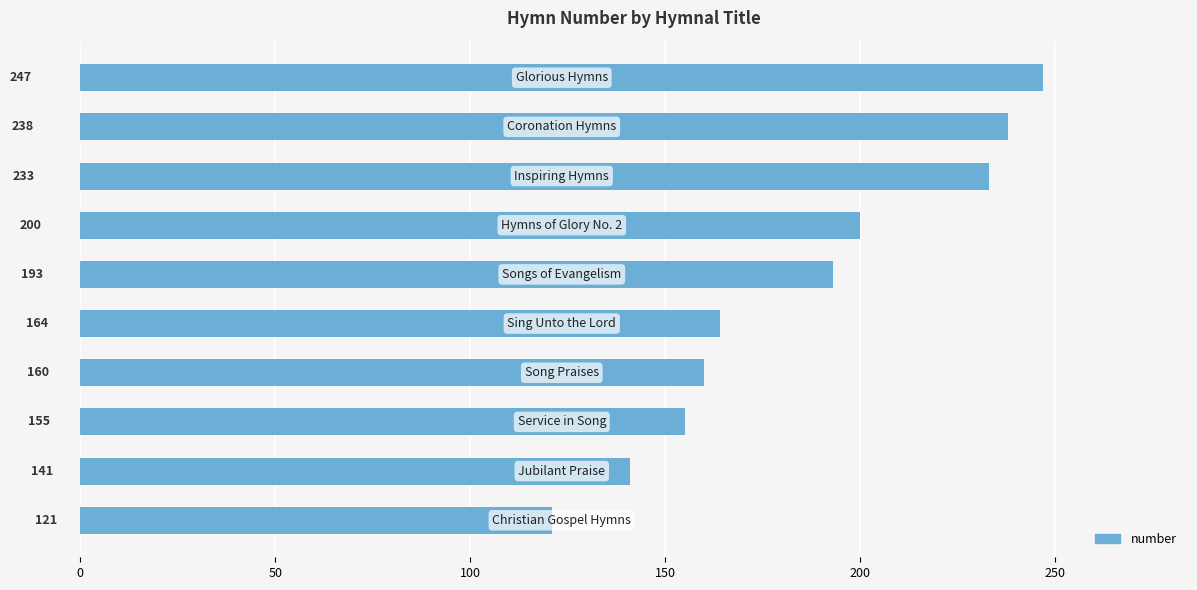

What is the difference between the maximum and second lowest values?

106